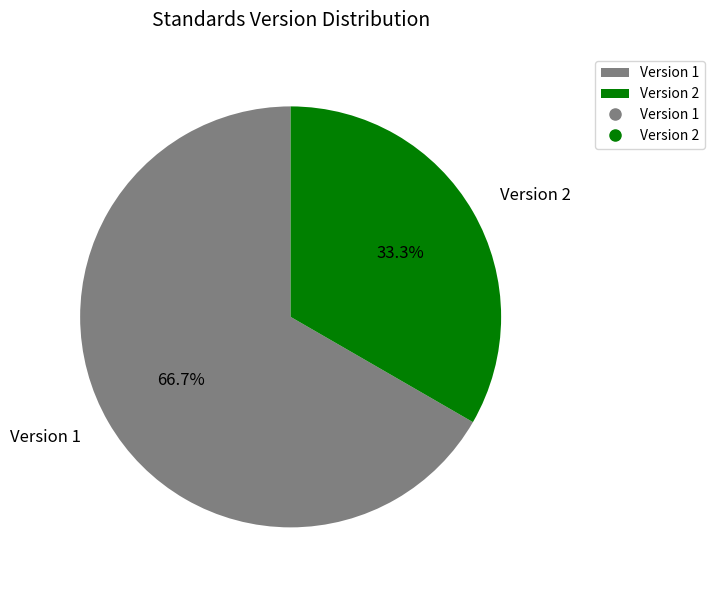

Does Version 1 represent more than half of the total?

Yes